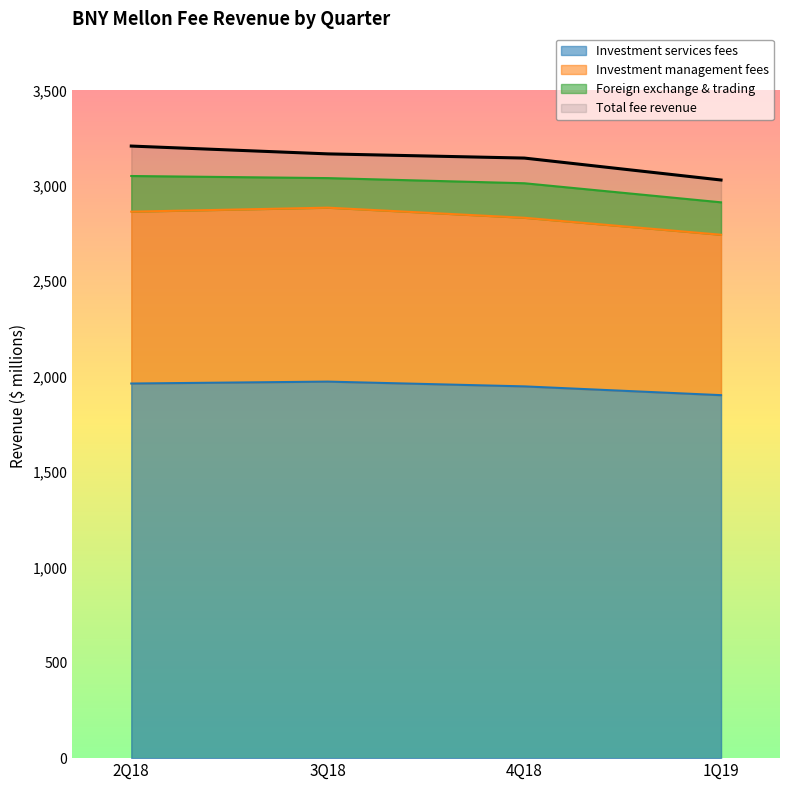

At which label is Total fee revenue closest to 3120?

4Q18